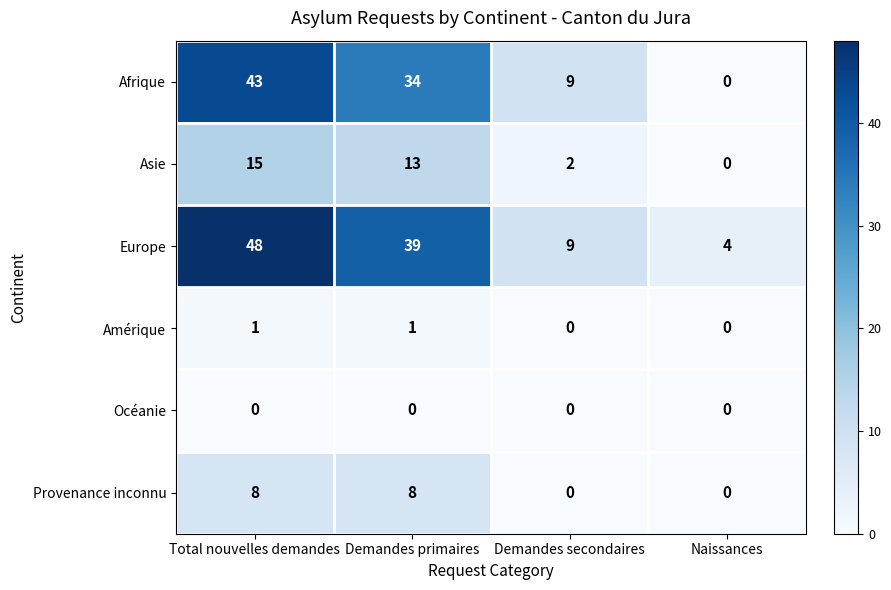

What is the difference between the second highest and second lowest values in the Asie series?

11